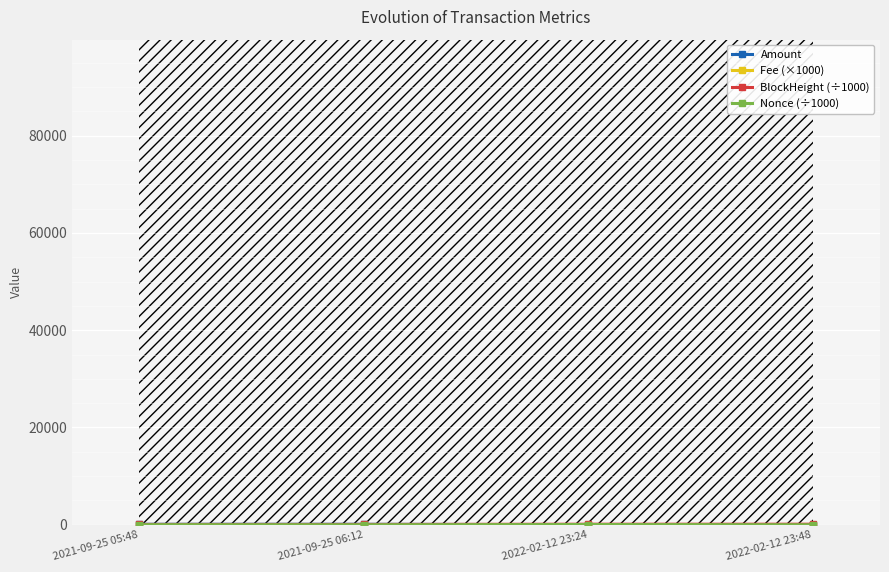

Which series has the largest total across all categories?

BlockHeight (÷1000)